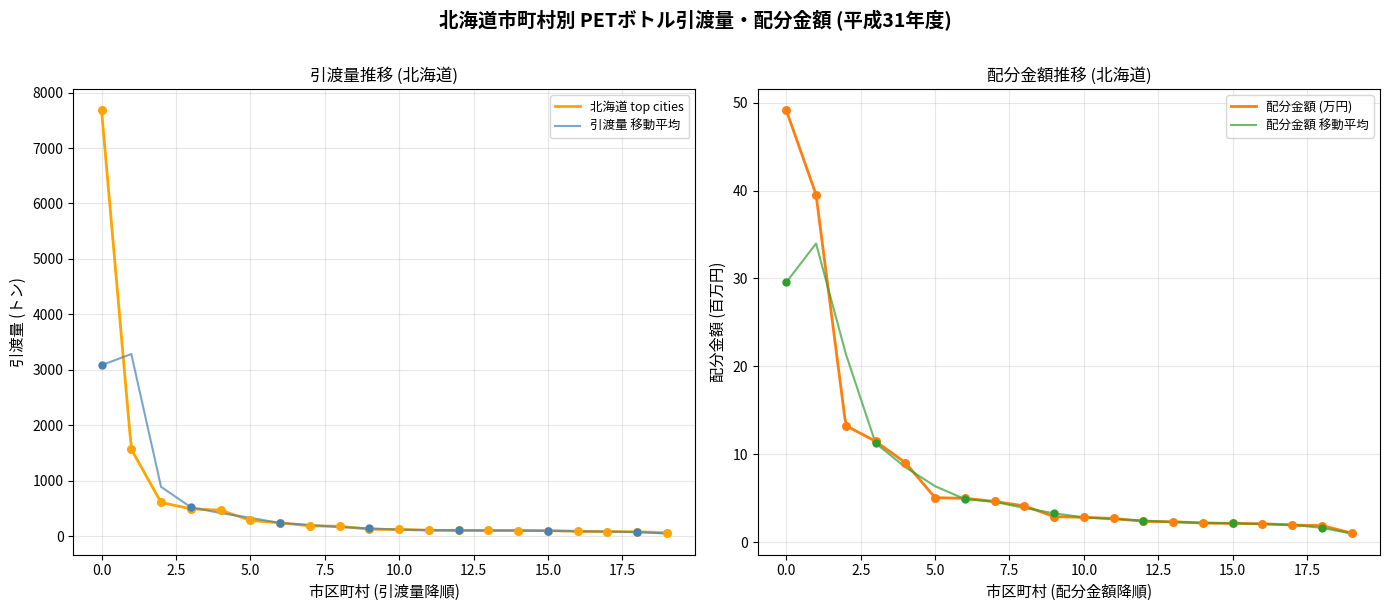

What is the highest value of the 引渡量 移動平均 series?

3284.2